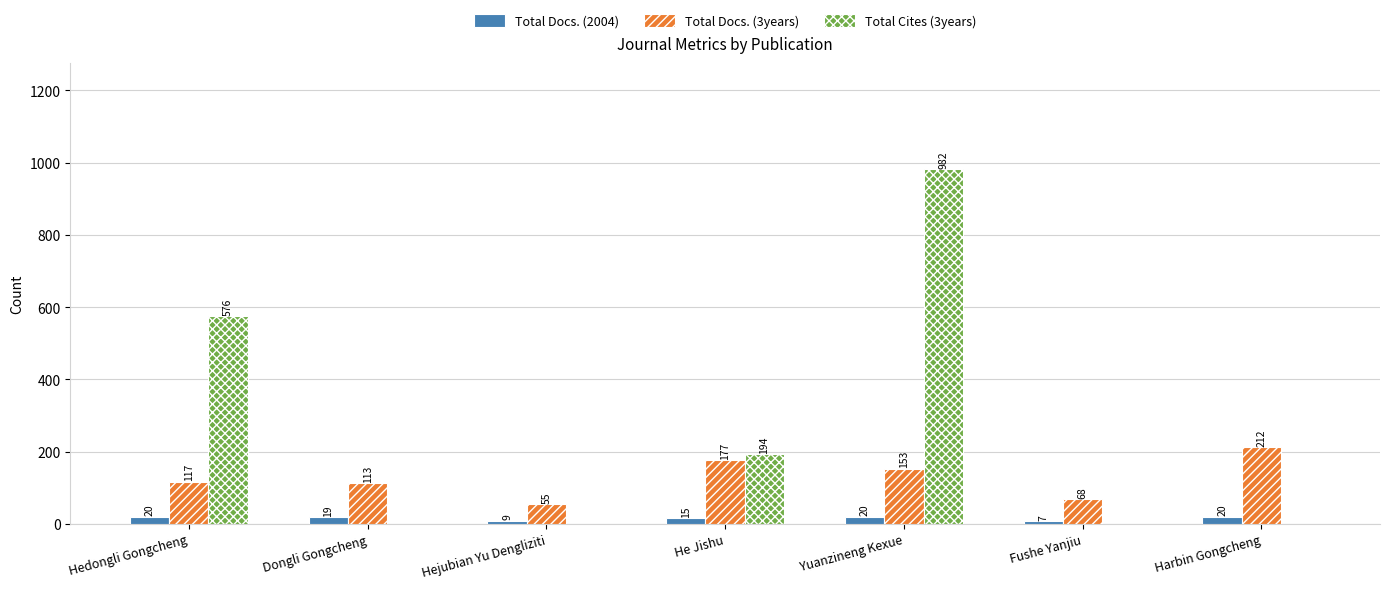

What is the maximum value shown in the chart?

982